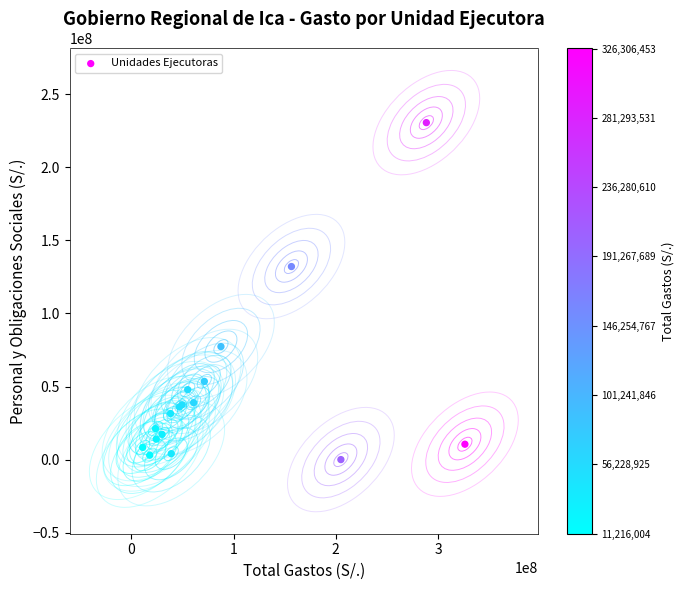

What Y value in the scatter plot is closest to 115313776?

132123707